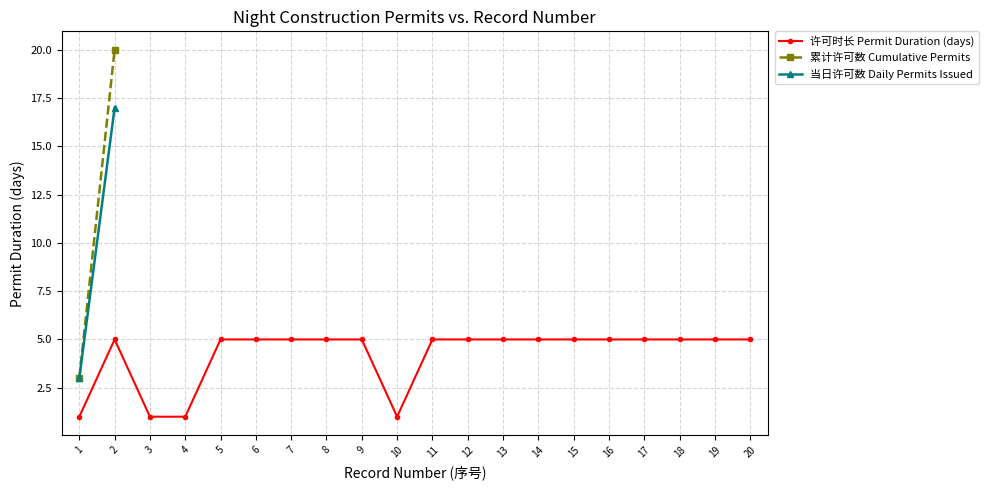

True or false: 许可时长 Permit Duration (days) has more than 0 interior local peaks.

True